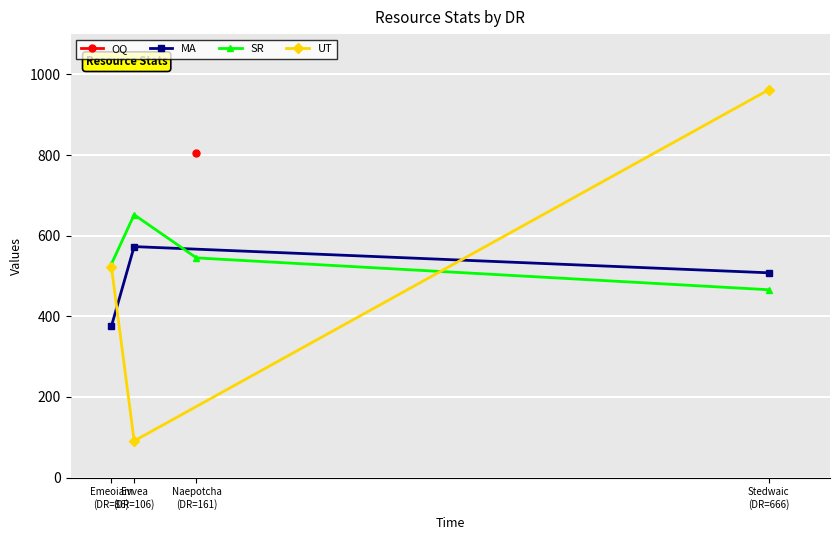

Is it true that the value at 1 is 35?

False